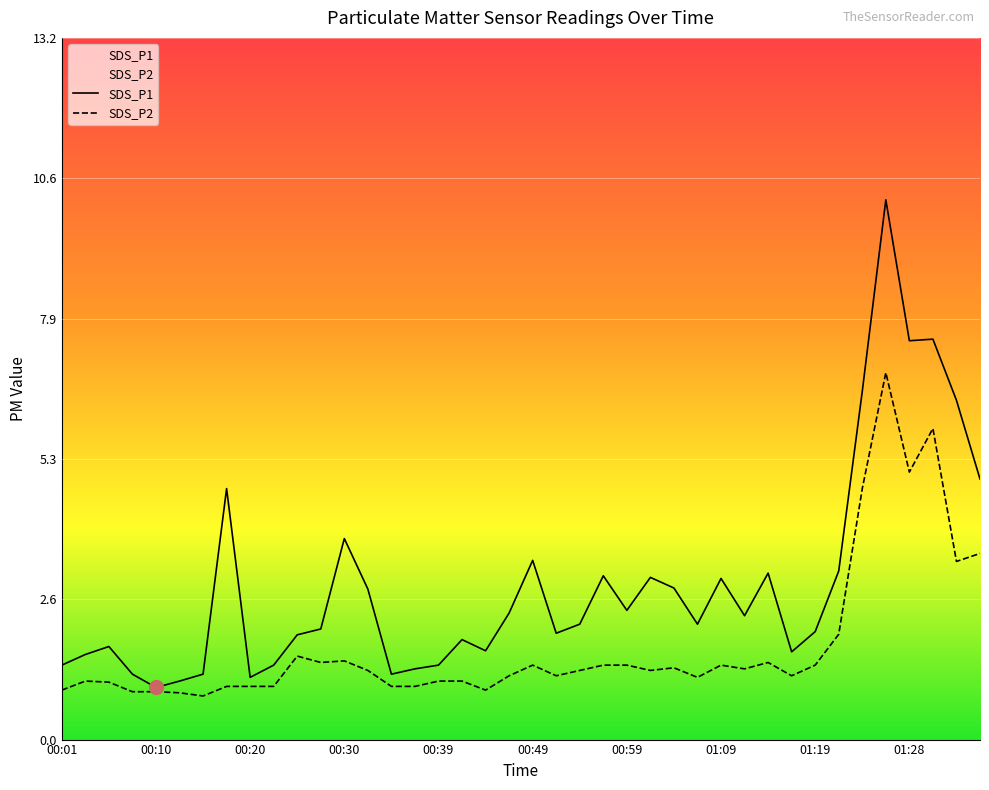

What is the sum of all SDS_P2 values?

70.4